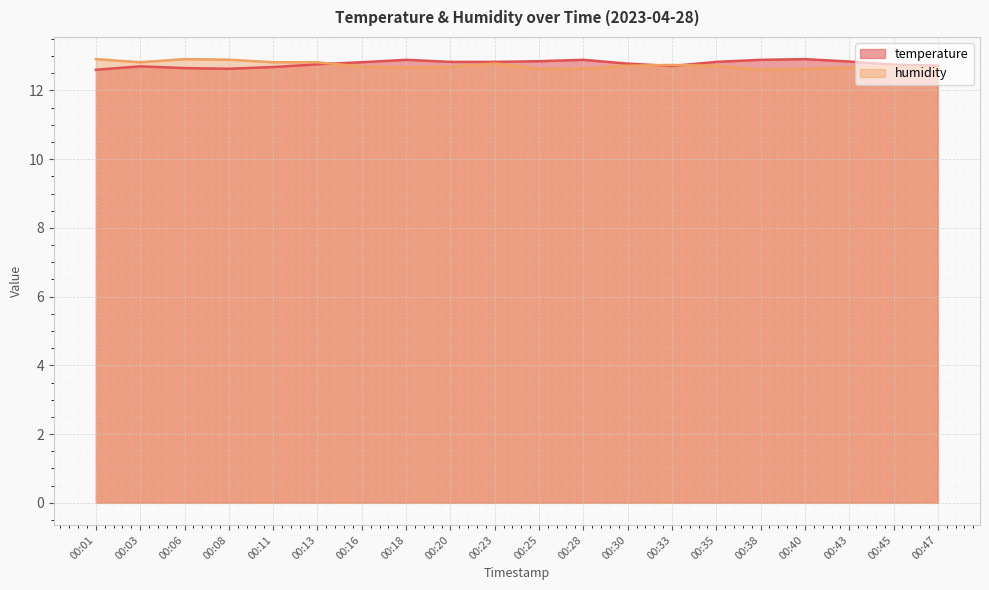

What is the difference between the temperature values at 00:18 and 00:30?

0.1